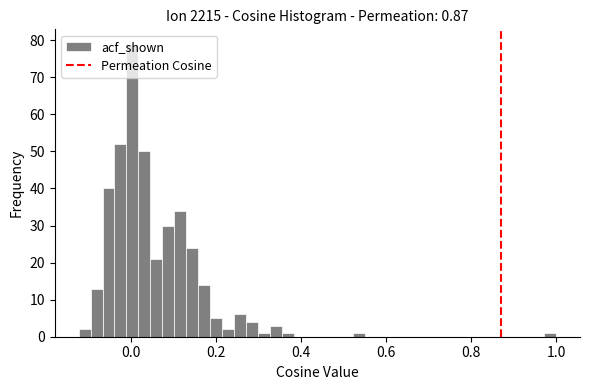

Read against the x-axis, roughly where is the centre of the tallest bar?

0.00